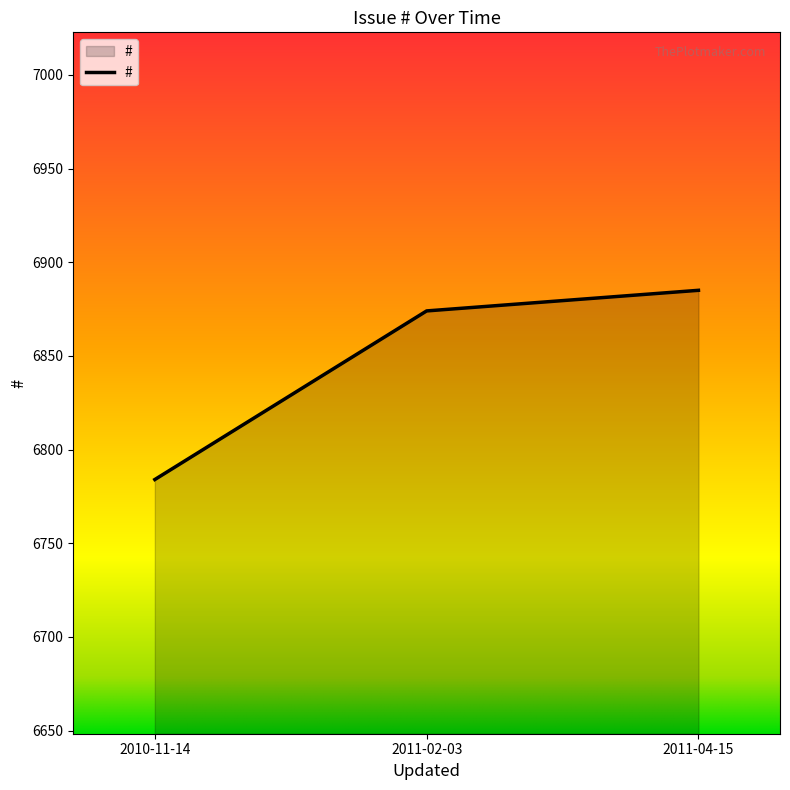

Rank the categories by value from lowest to highest.

2010-11-14, 2011-02-03, 2011-04-15